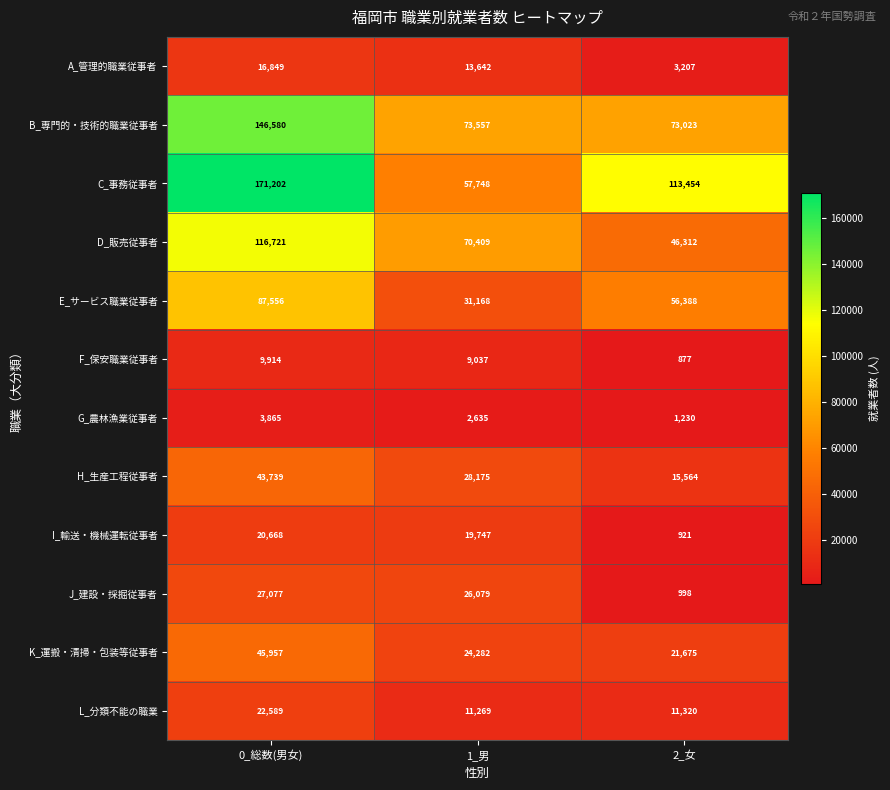

Which series has the largest total across all categories?

C_事務従事者